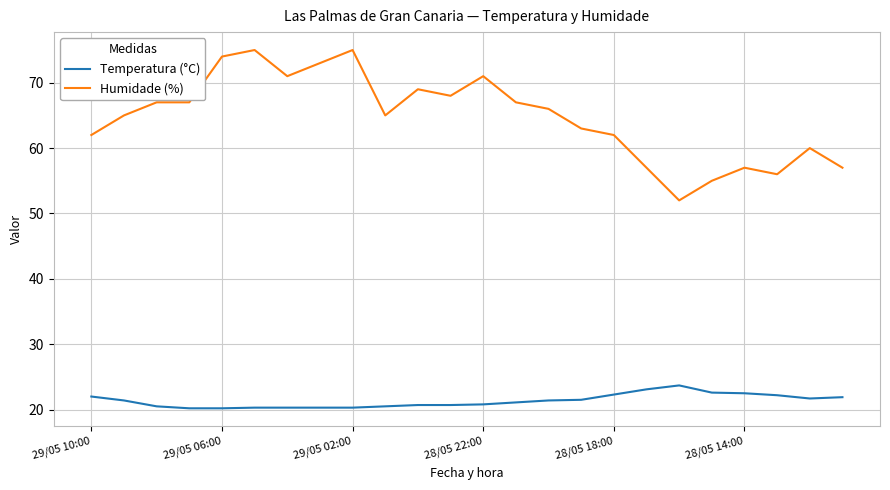

What is the difference between the maximum and minimum values in the Temperatura (°C) series?

3.5